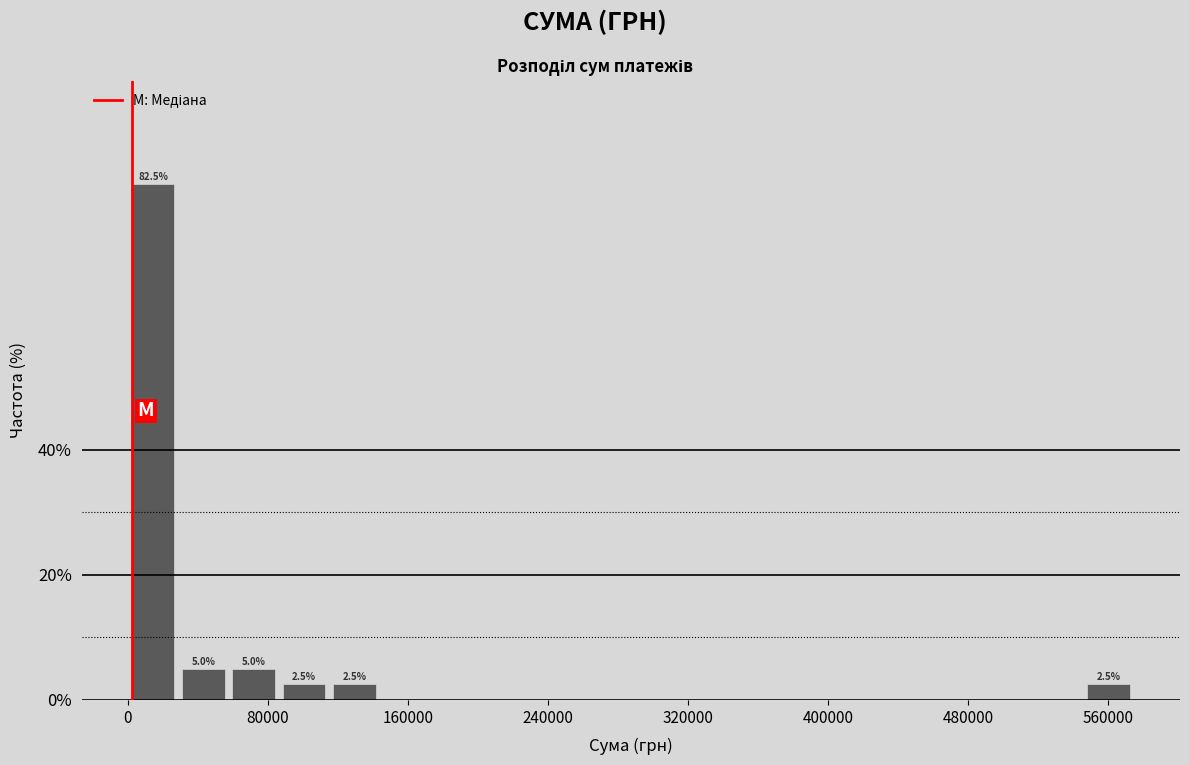

Around what value on the x-axis is the tallest bar? Give the approximate position of its centre, as read against the axis.

10000